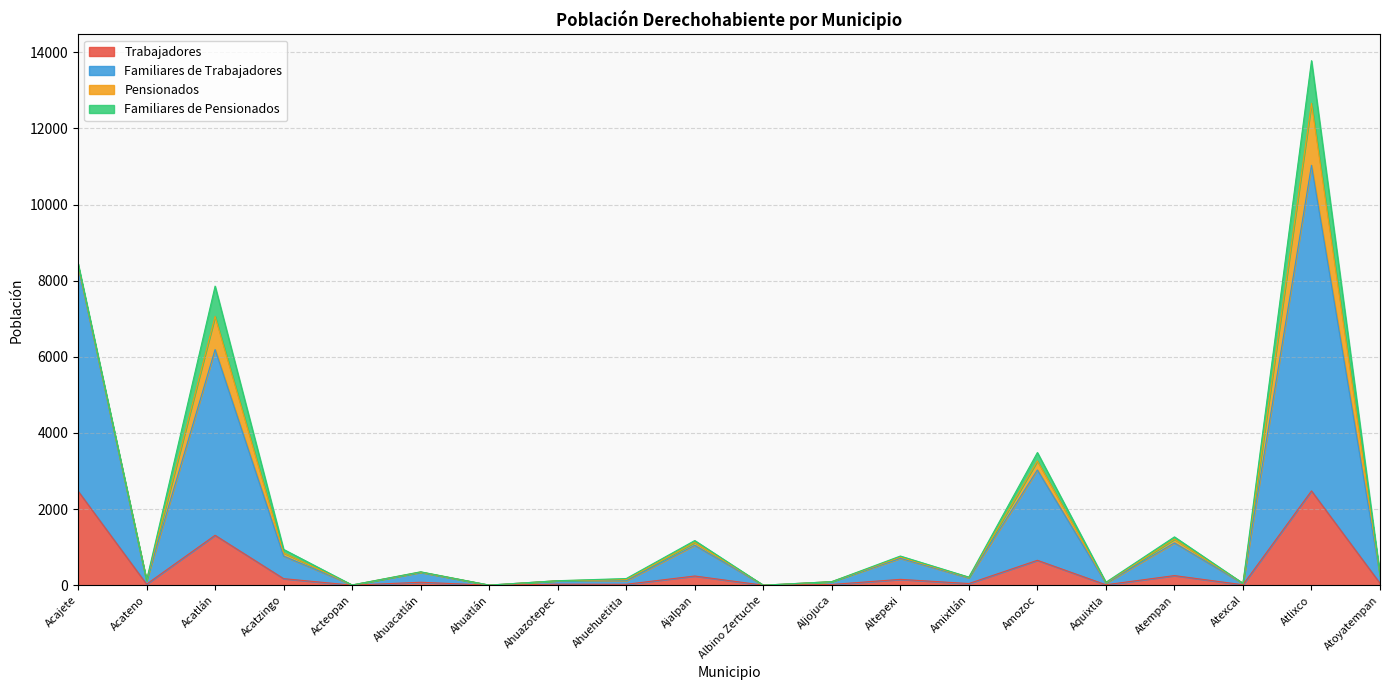

What is the total value across all series at Amixtlán?

213